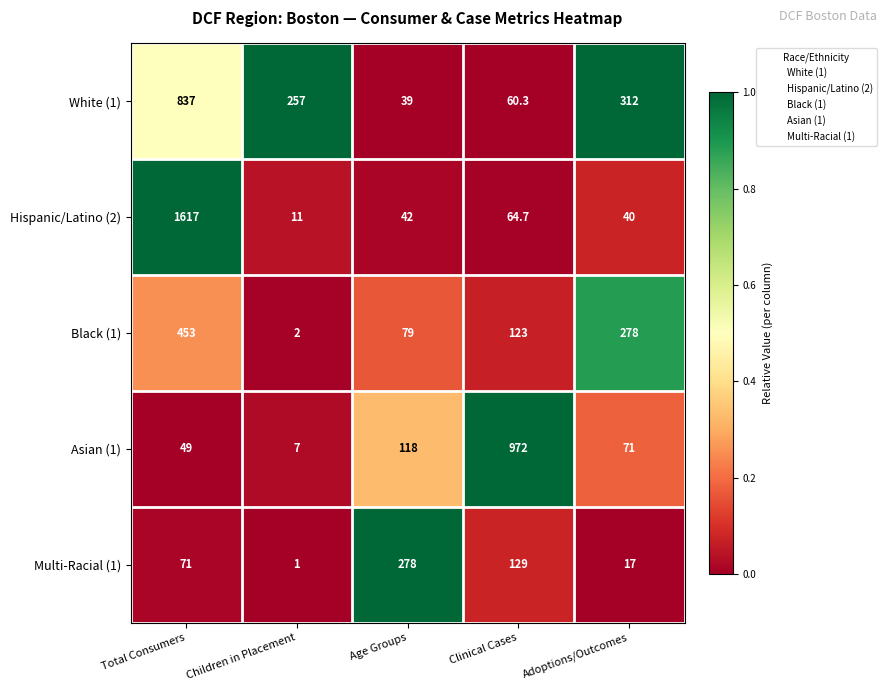

Which series has the largest range (max minus min)?

Hispanic/Latino (2)